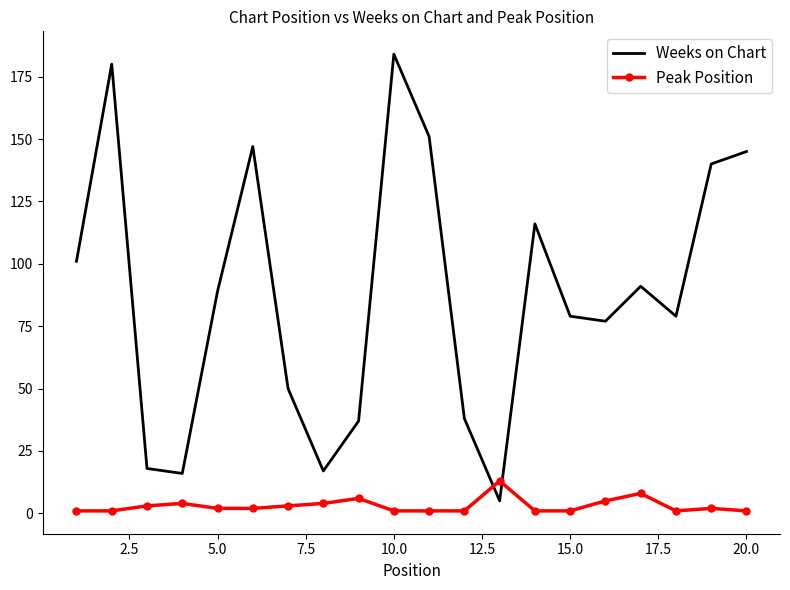

Reading right to left, transcribe all the data shown in this chart.

Weeks on Chart: 145	140	79	91	77	79	116	5	38	151	184	37	17	50	147	89	16	18	180	101
Peak Position: 1	2	1	8	5	1	1	13	1	1	1	6	4	3	2	2	4	3	1	1